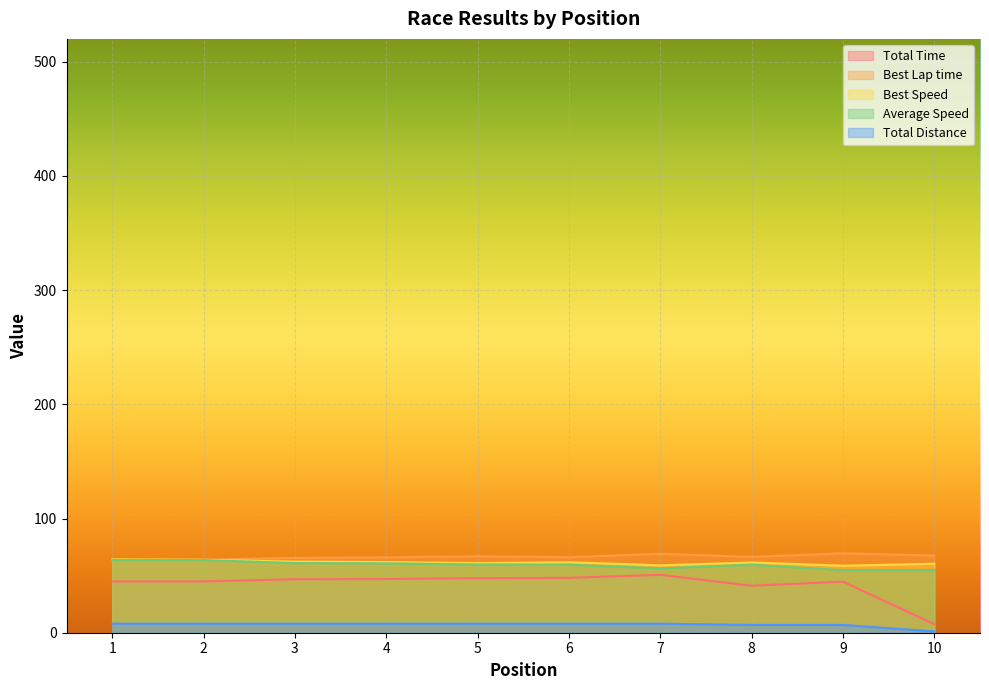

Where does the Best Lap time series first go above 66?

5